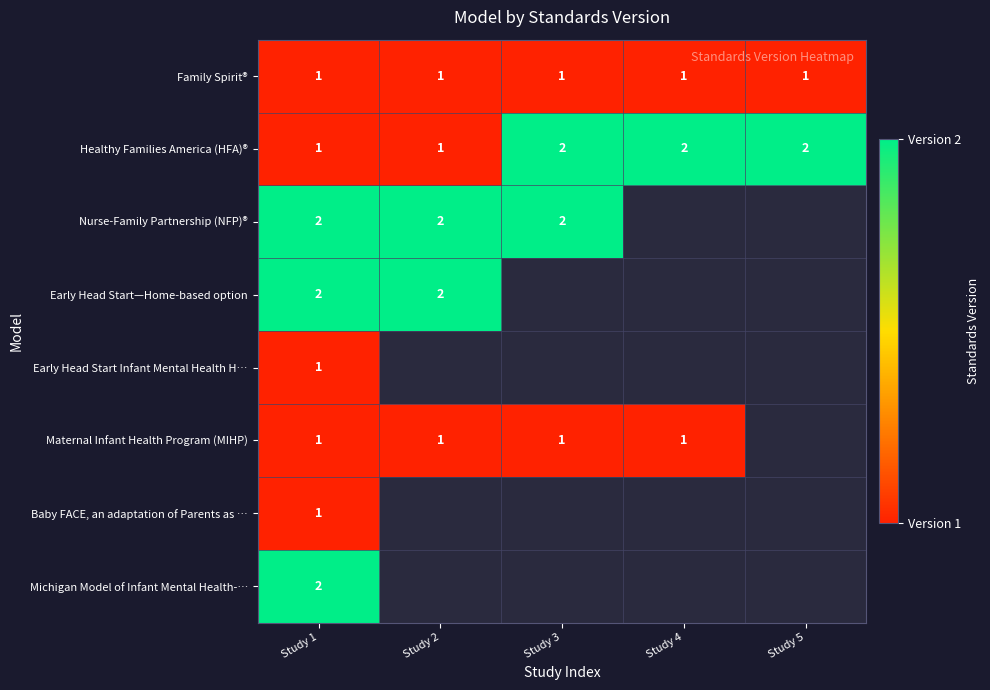

The value of Nurse-Family Partnership (NFP)® at Study 2 is 2. True or false?

True